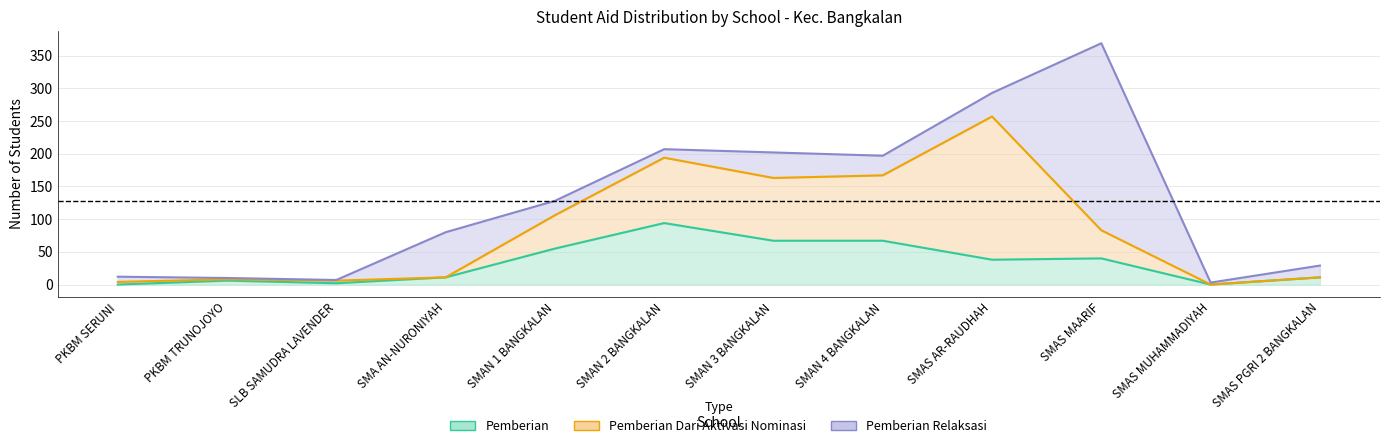

Which series has the largest total across all categories?

Pemberian Dari Aktivasi Nominasi